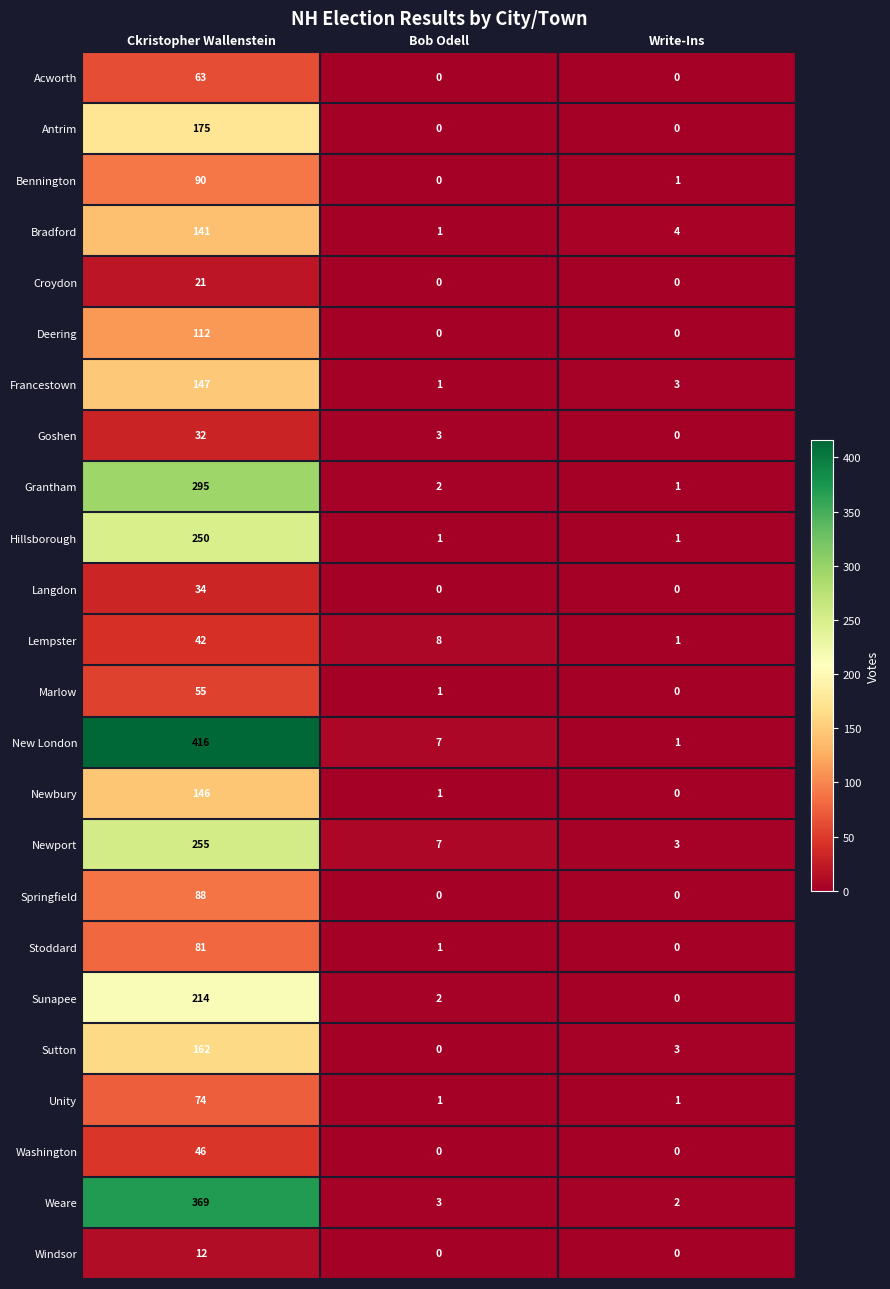

The Hillsborough series shows 250 at Ckristopher Wallenstein. True or false?

True